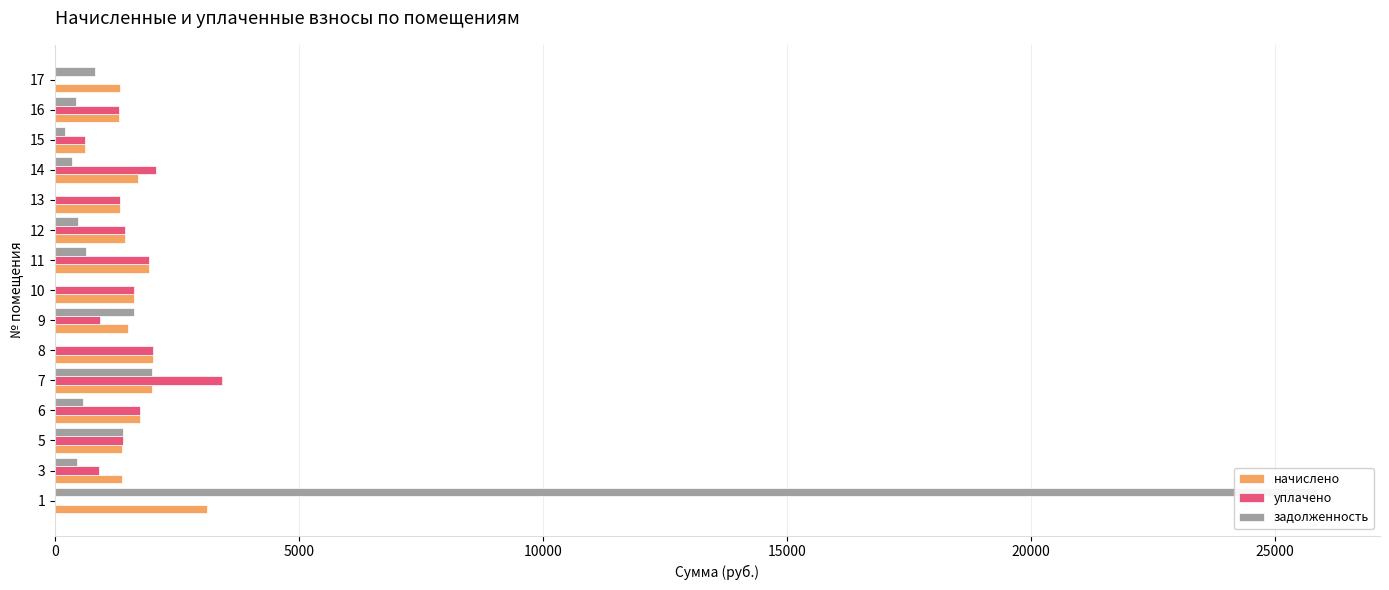

List the series in order of their peak value, highest first.

задолженность, уплачено, начислено